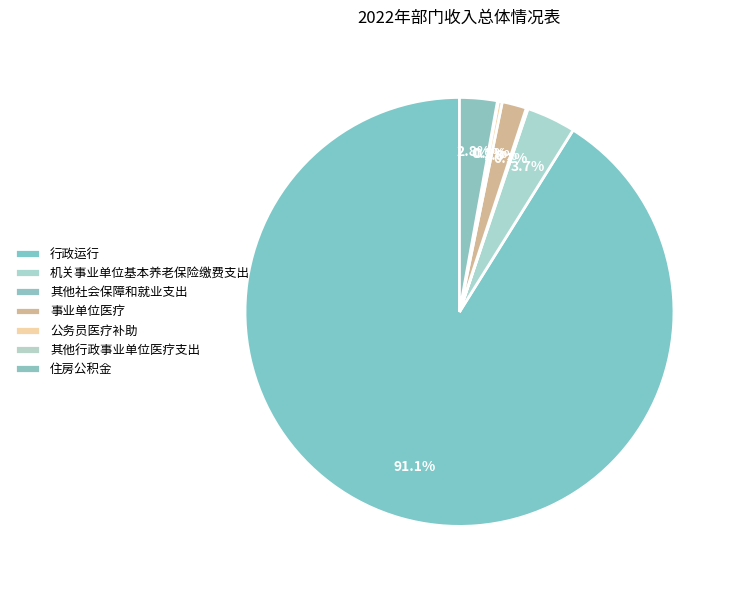

What percentage is the 事业单位医疗 slice, to the nearest percent?

2%